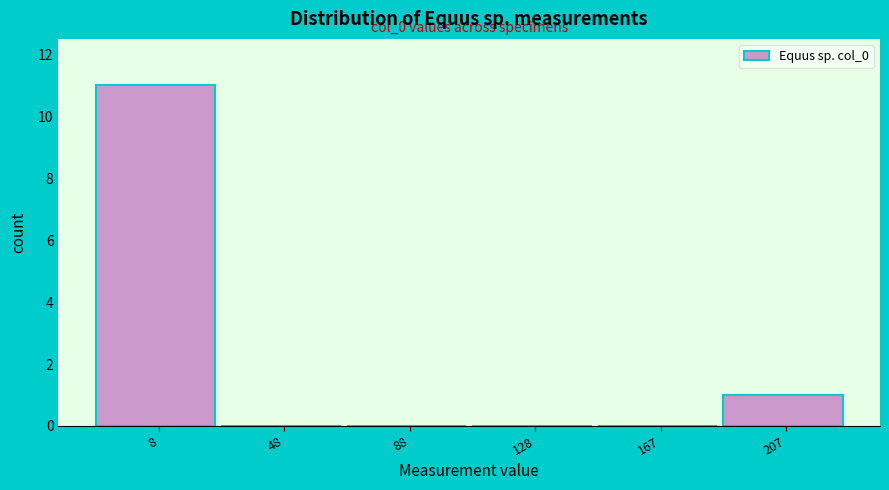

Reading left to right, what are all the values shown in this chart?

8=11	48=0	88=0	128=0	167=0	207=1